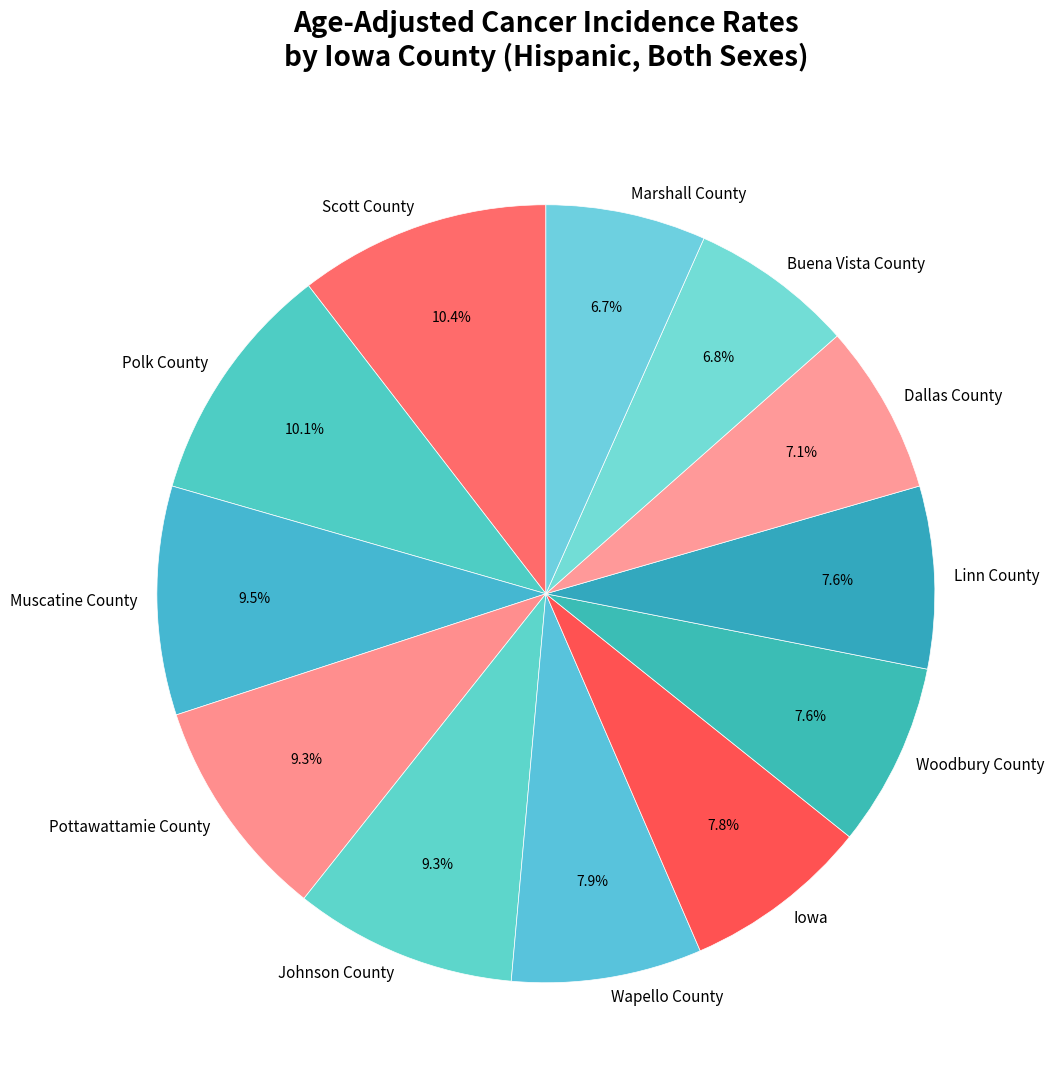

How much of the chart is everything except Linn County?

92.4%